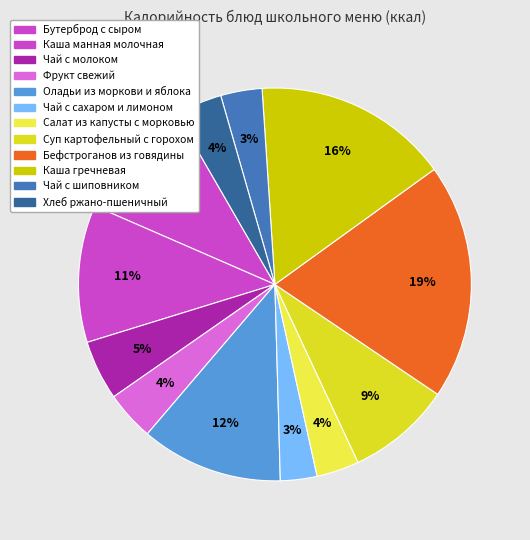

Count the number of slices in the pie.

12